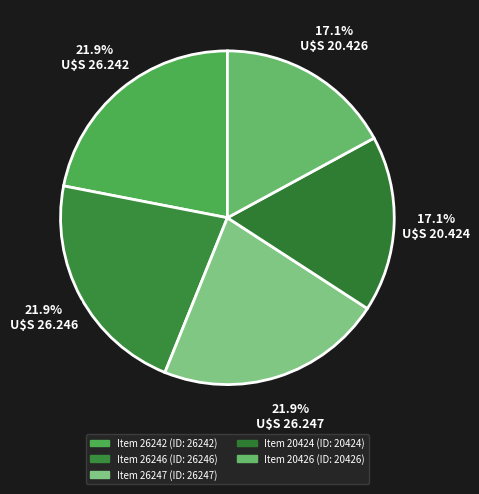

Approximately how many times larger is the value at Item 26247 compared to Item 26242?

1.0